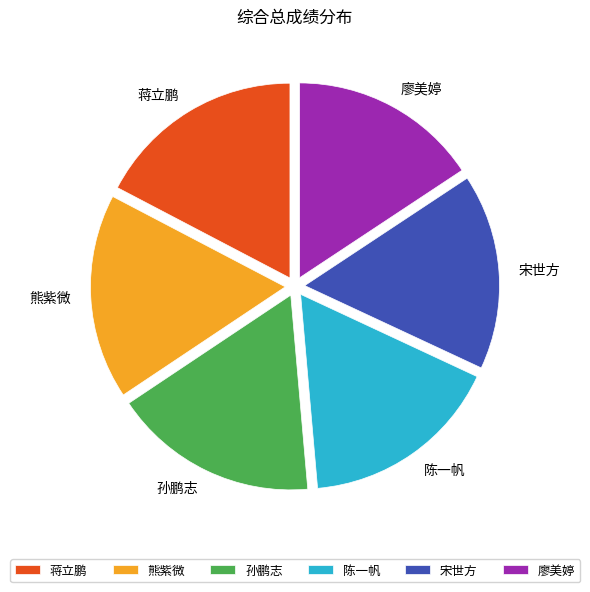

What is the smallest slice in the pie chart?

廖美婷